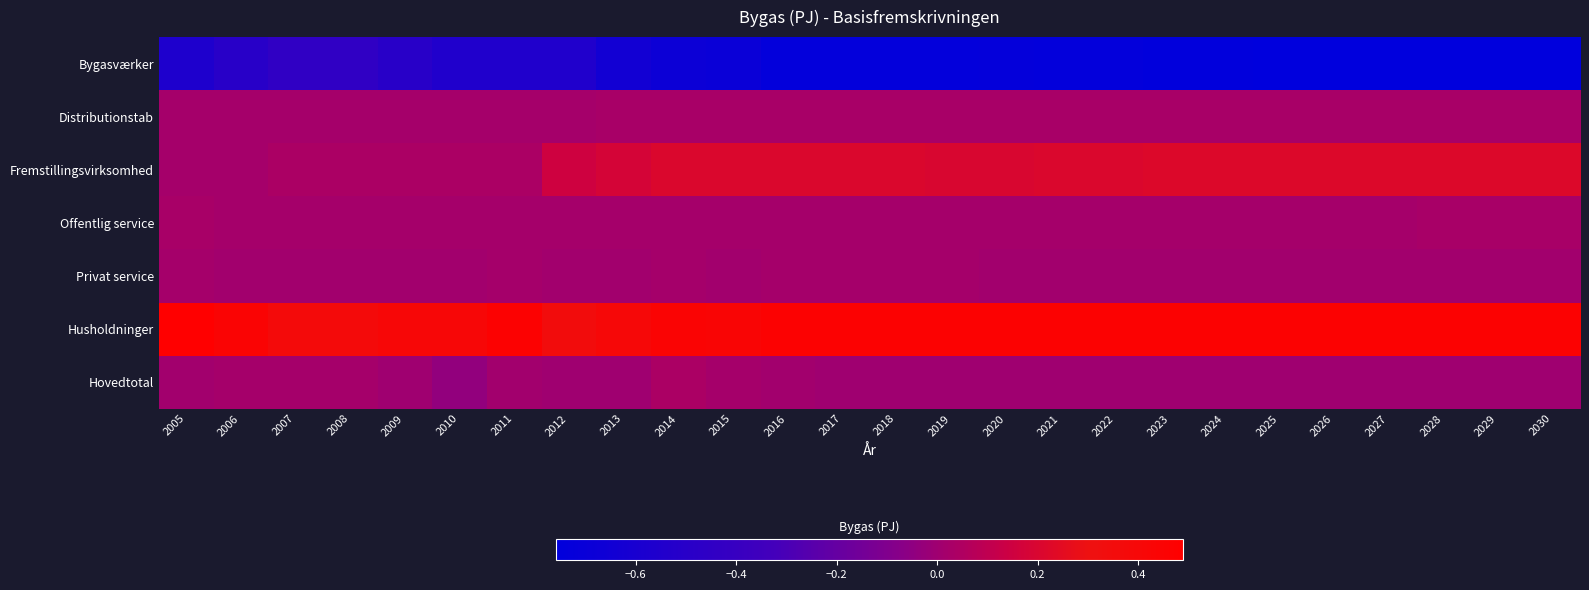

At which category does the chart reach its peak across all series?

2005